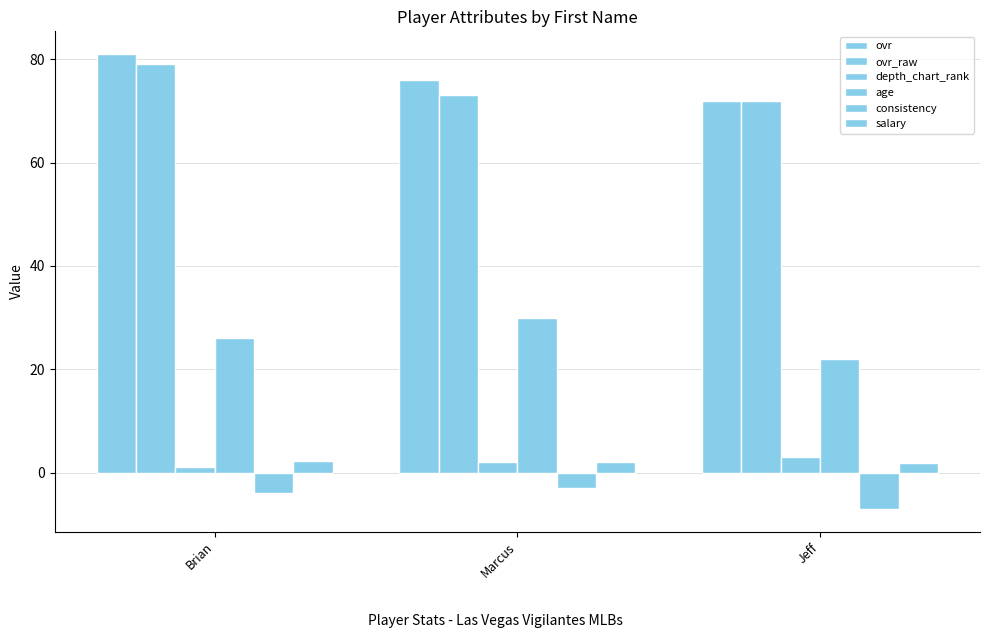

How many groups of bars are there?

3